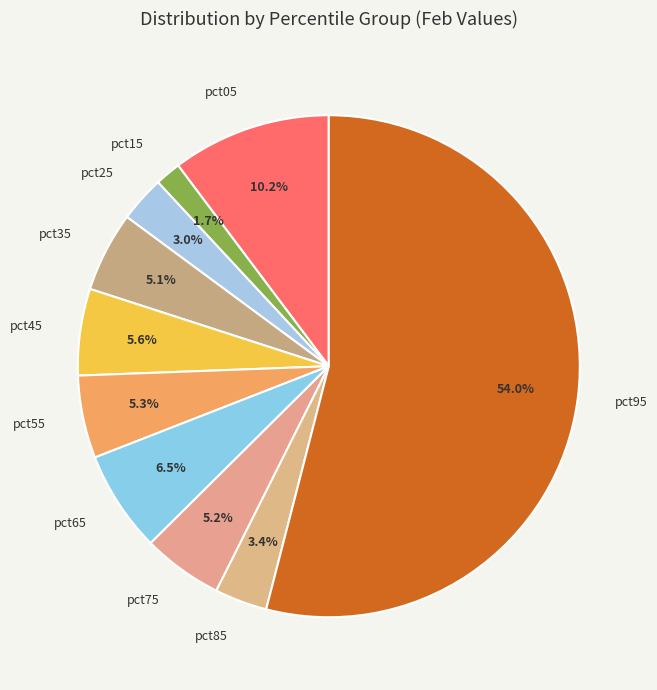

Is there any slice that represents more than half of the pie?

Yes